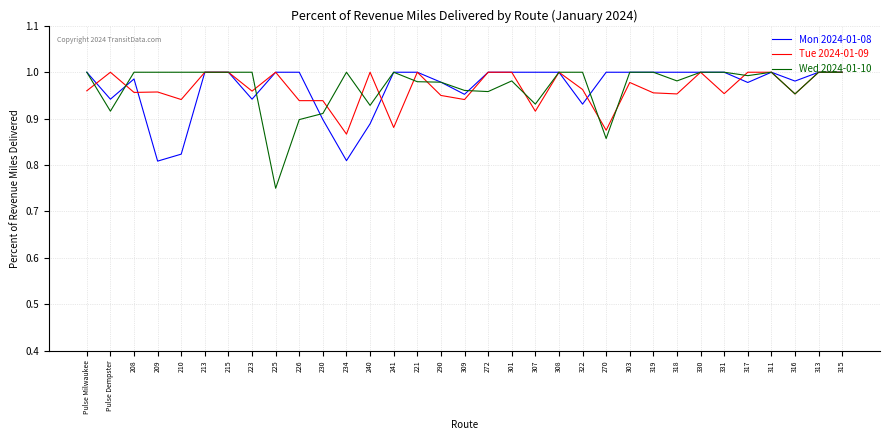

At which label does Tue 2024-01-09 reach its minimum?

234